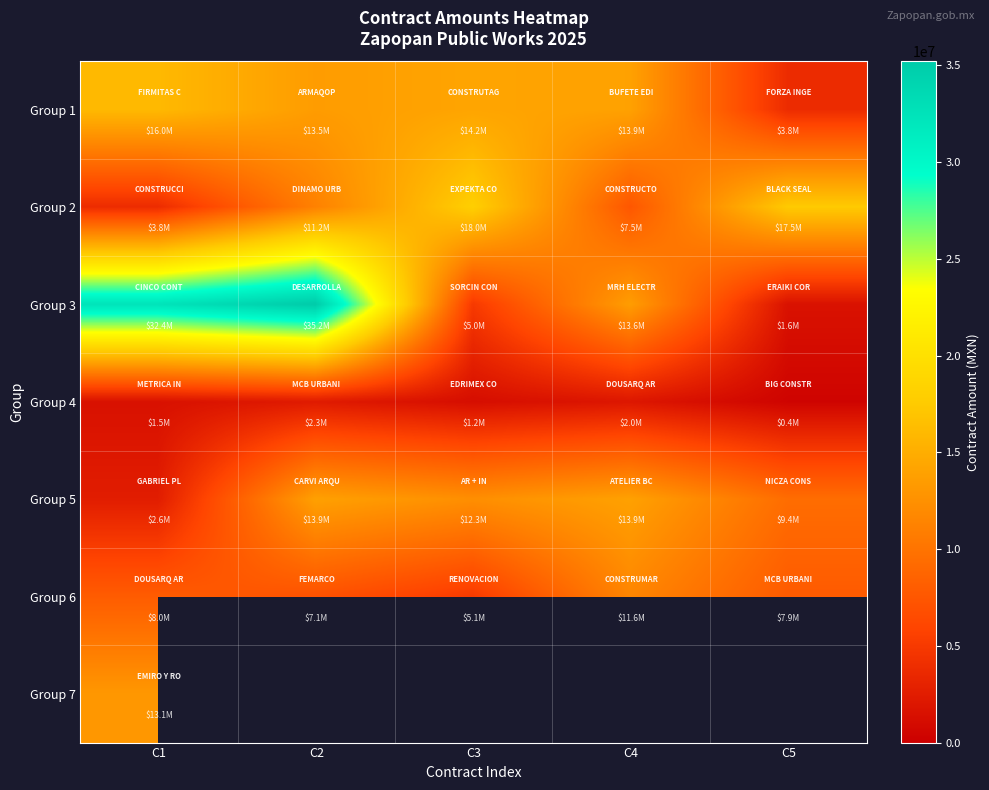

The Group 1 series shows 13949560.1 at C4. True or false?

True